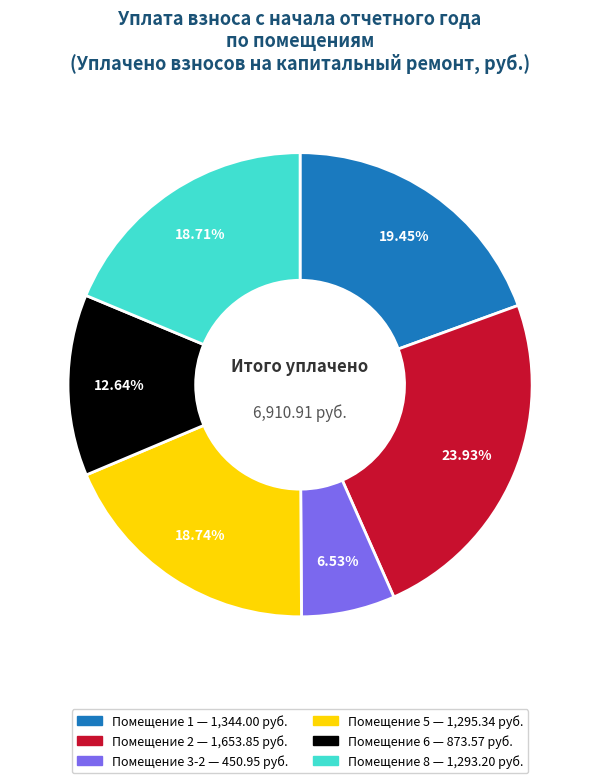

Is there any slice that represents more than half of the pie?

No